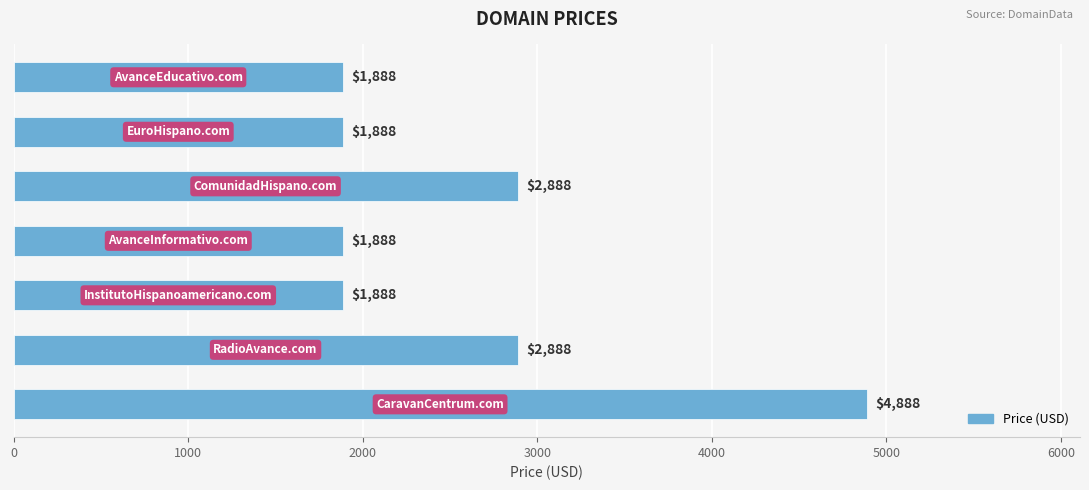

What is the minimum value shown in the chart?

1888